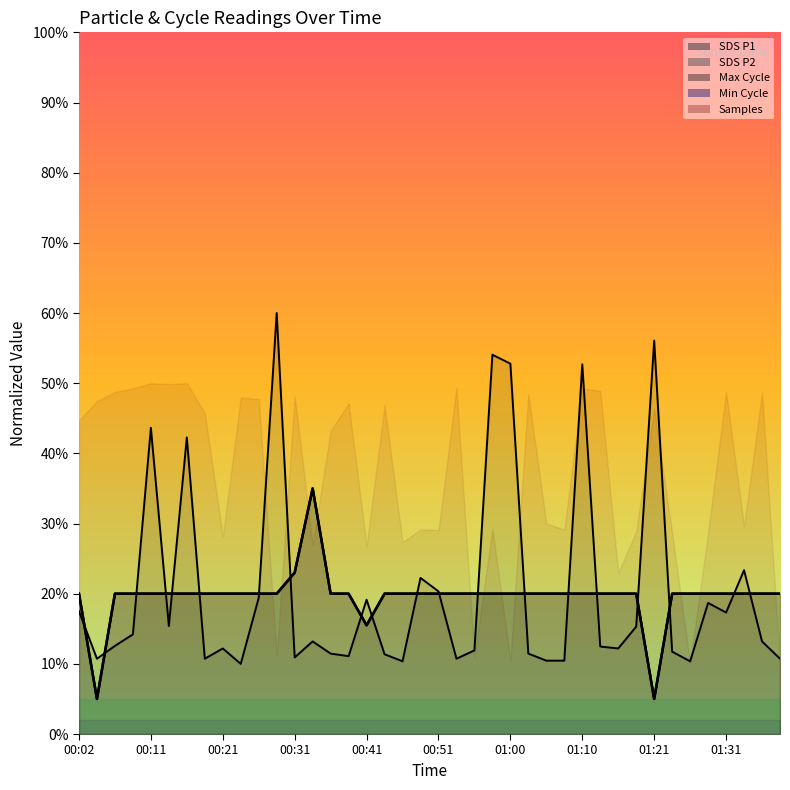

Which category has the highest value in the SDS_P2 series?

00:34